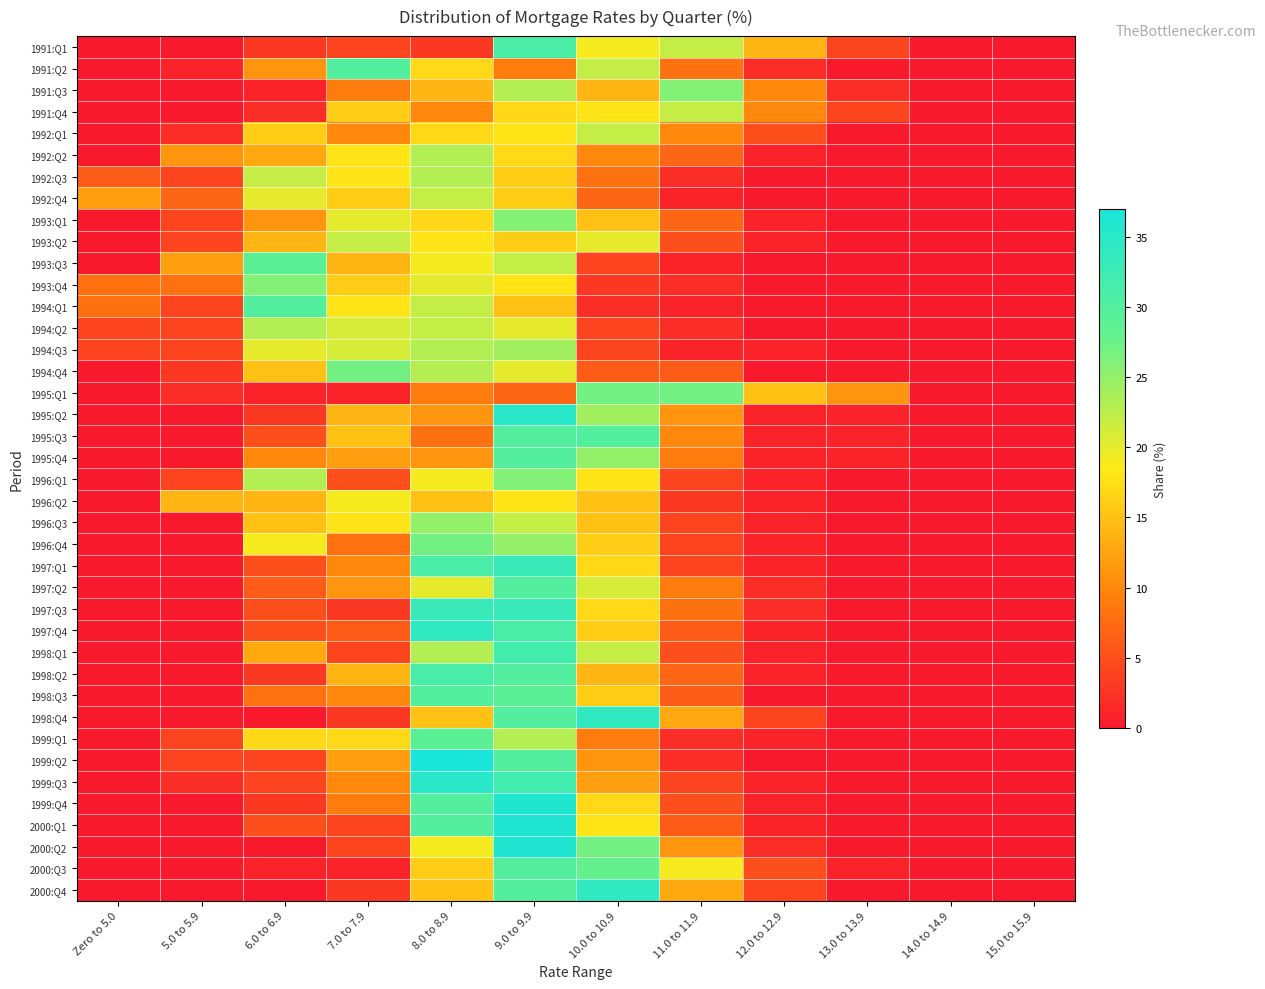

What is the greatest value displayed?

37.0